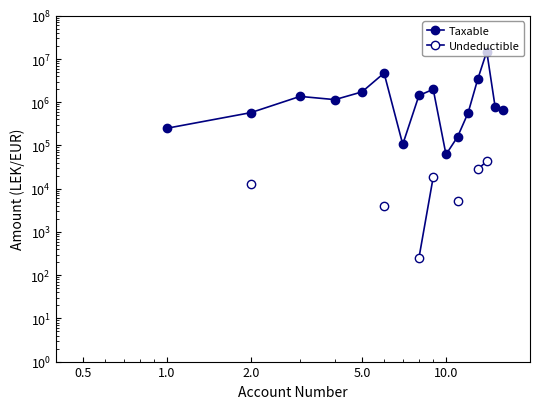

True or false: Undeductible has more than 0 points higher than both neighbors.

False